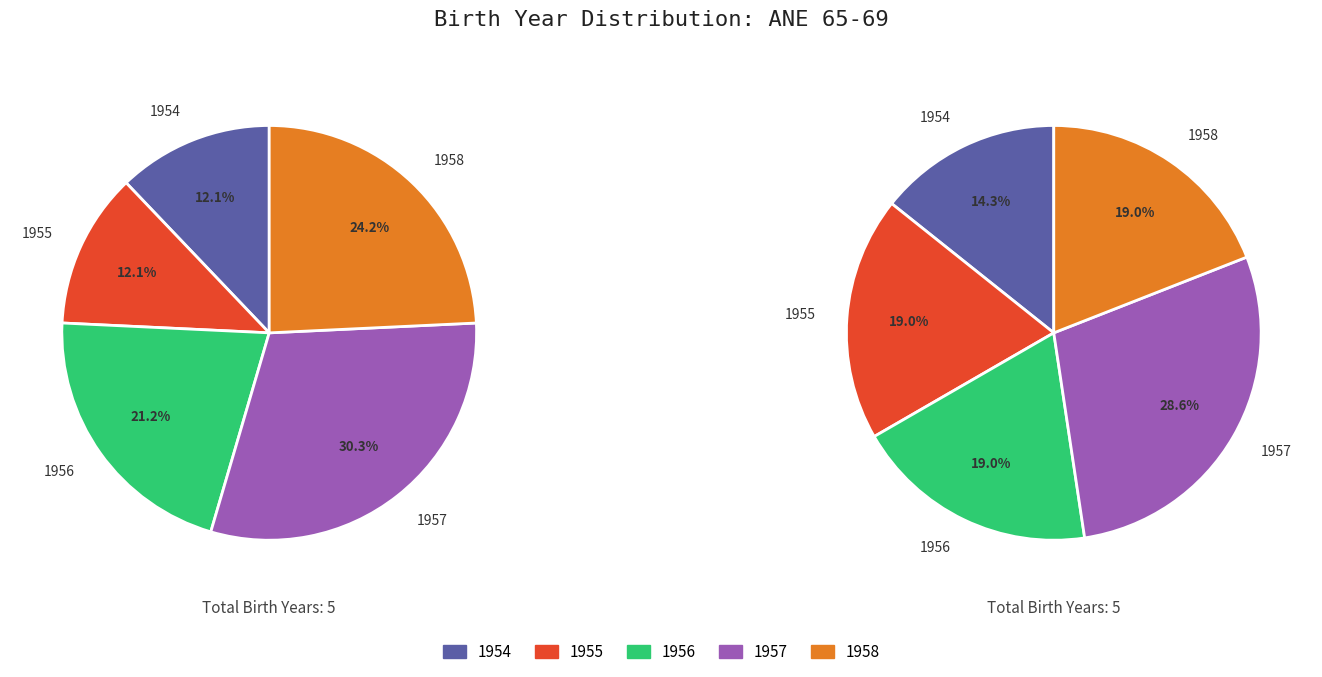

Which slice is the smallest?

1955